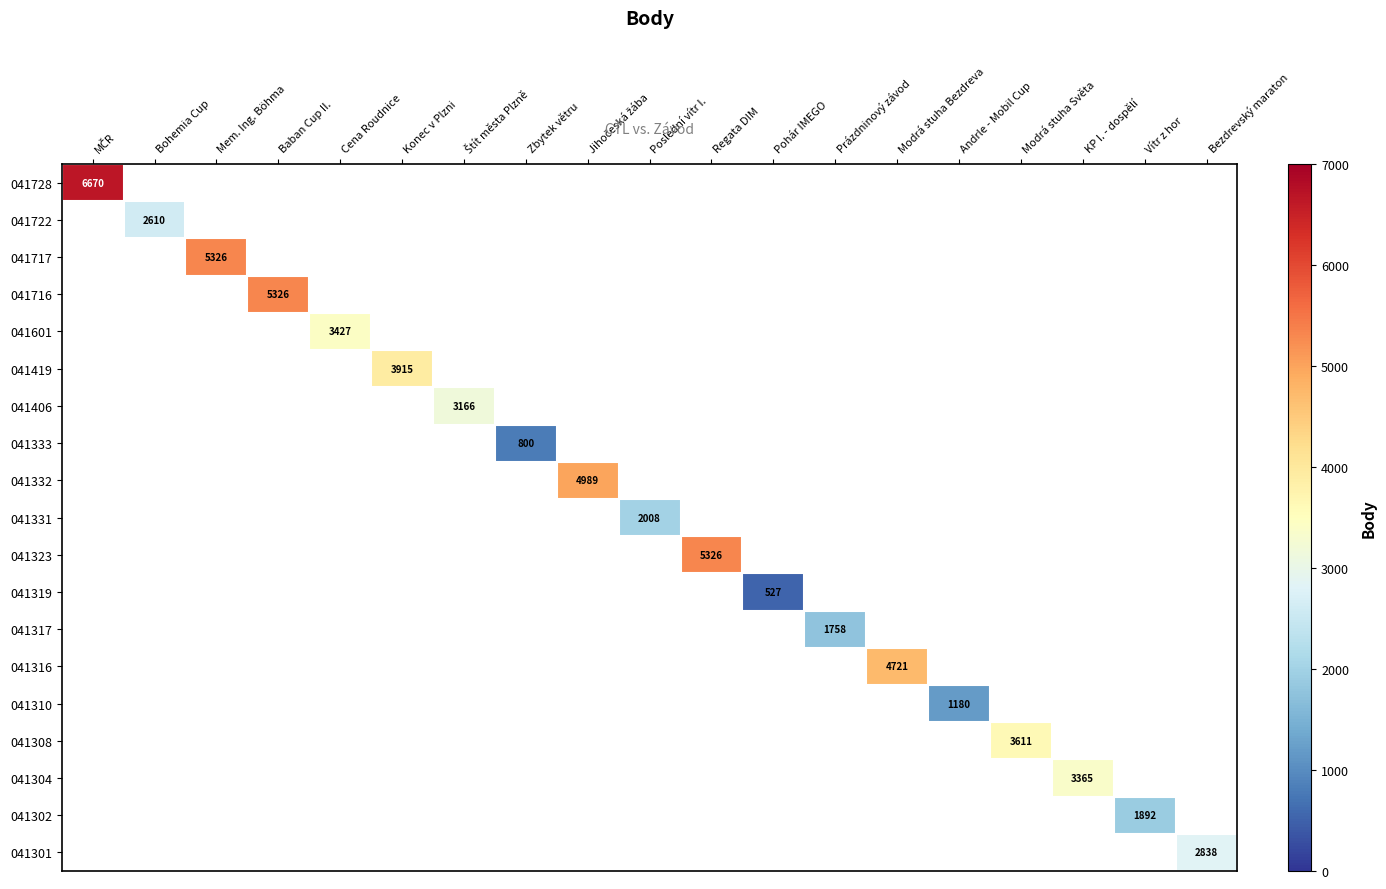

The value of 041310 at Andrle - Mobil Cup is 1769. True or false?

False